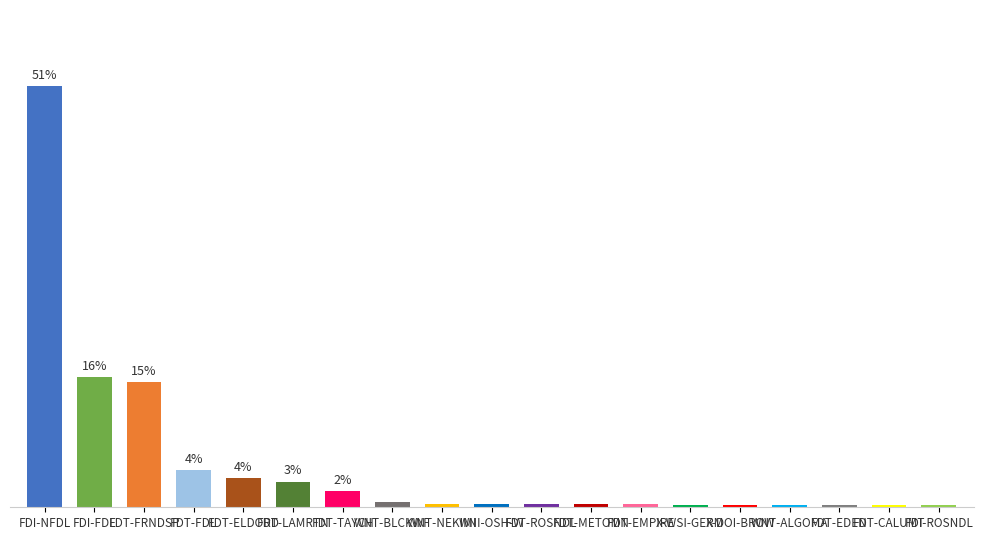

Which category has the highest value across all series?

FDI-NFDL